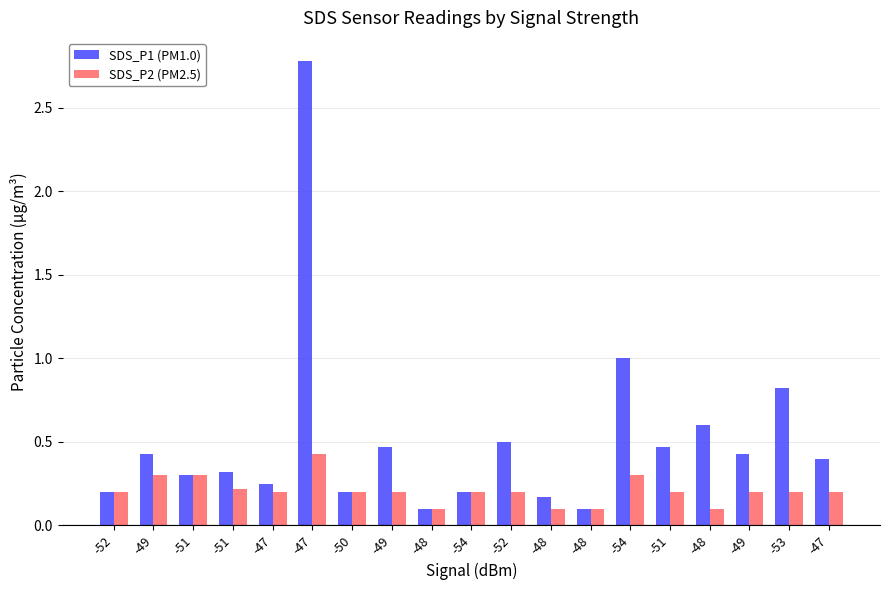

The value of SDS_P2 (PM2.5) at -48 is 0.1. True or false?

True